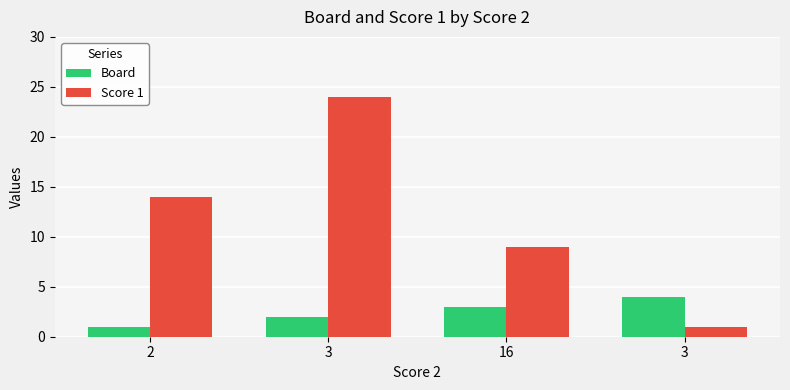

Are the bars grouped side by side (vs. stacked)?

Yes